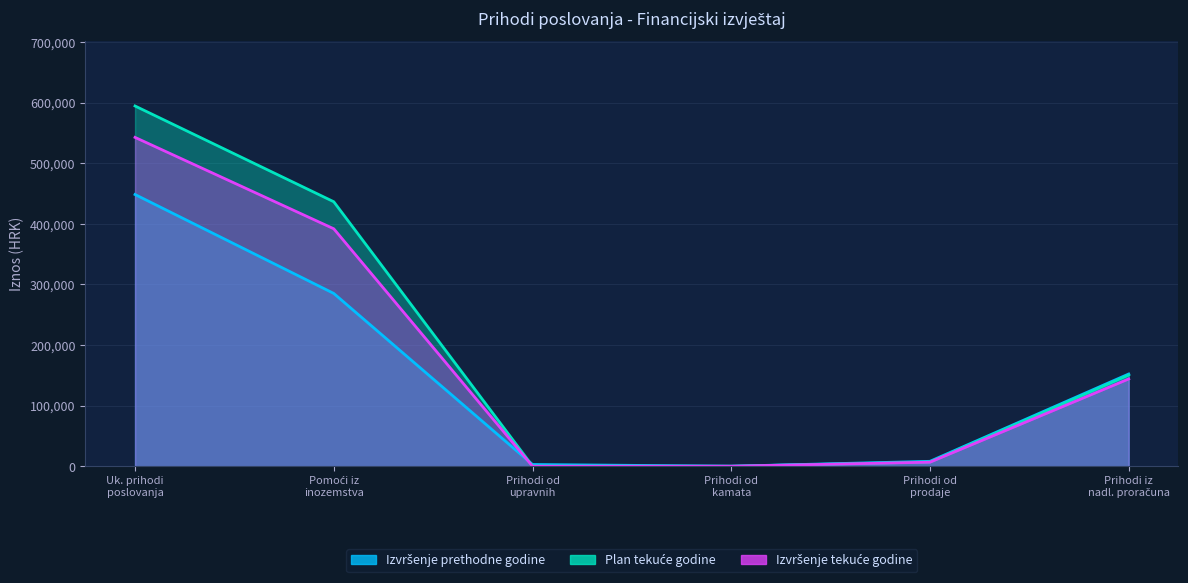

What is the total value across all series at Prihodi od prodaje?

21840.0